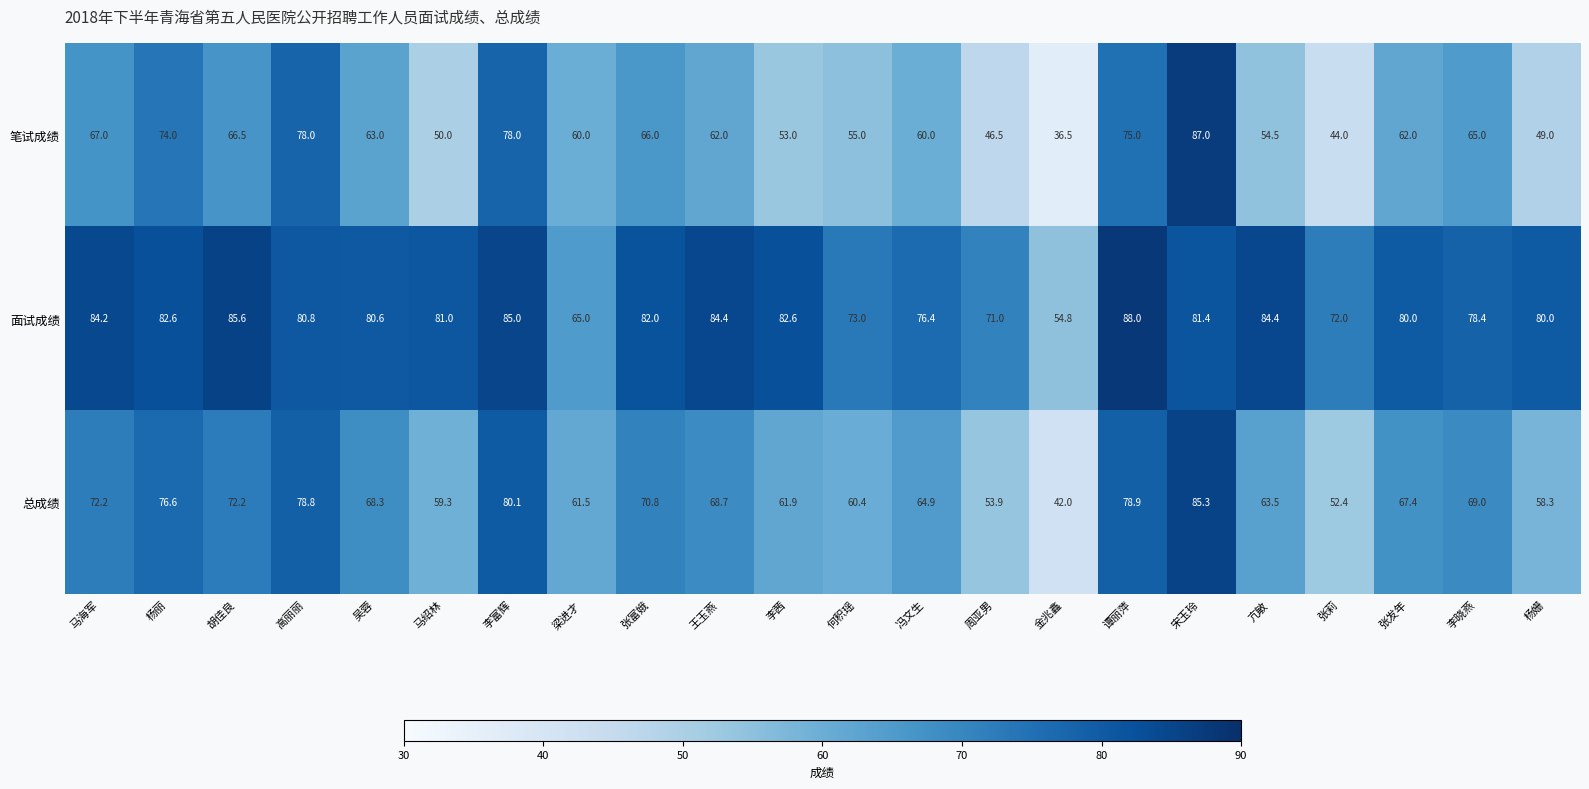

True or false: 笔试成绩 has a value of 62.0 at 张发年.

True